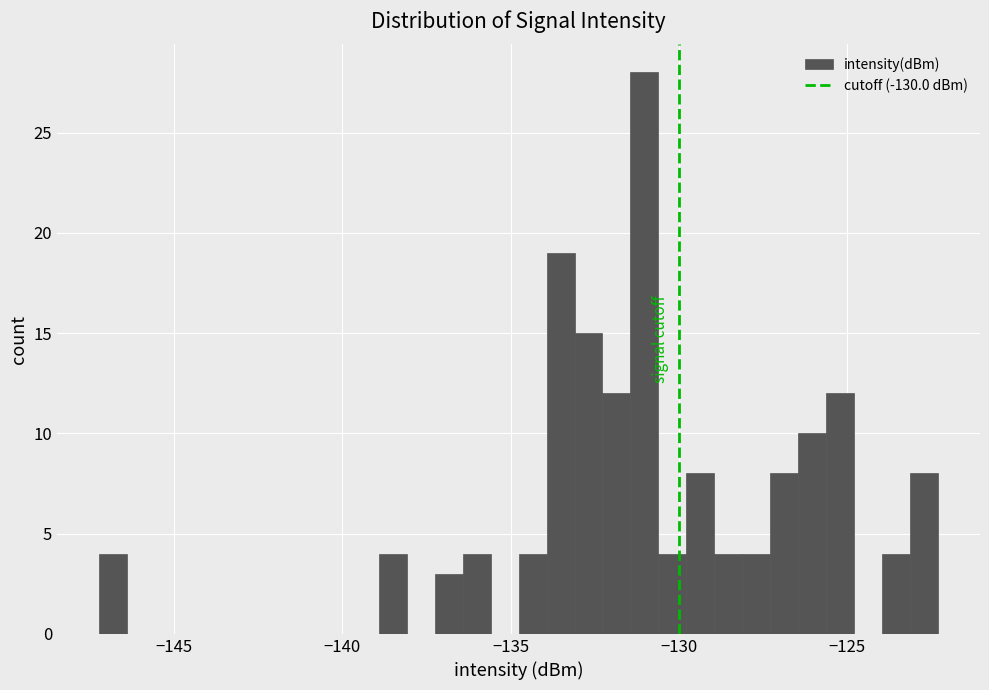

Around what value on the x-axis is the tallest bar? Give the approximate position of its centre, as read against the axis.

-131.0